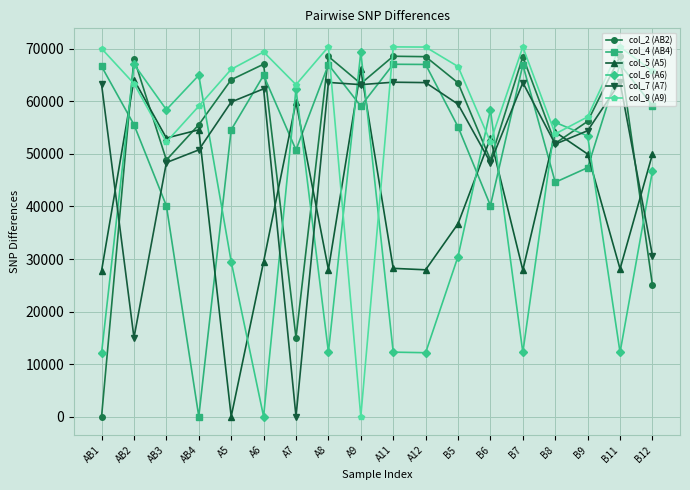

How many values in col_4 (AB4) are above zero?

17